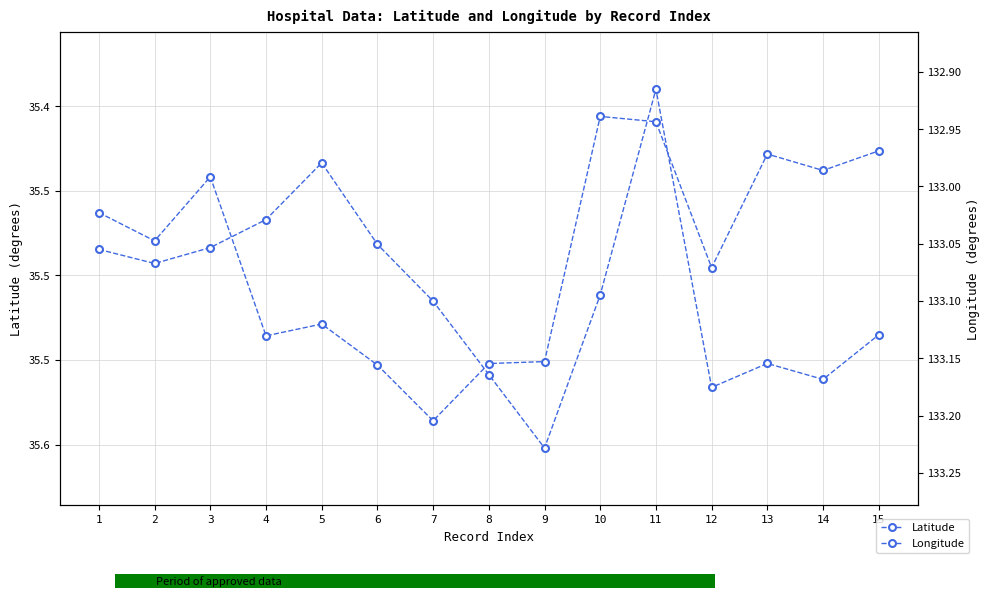

Rank the series by their maximum value, from highest to lowest.

Longitude, Latitude